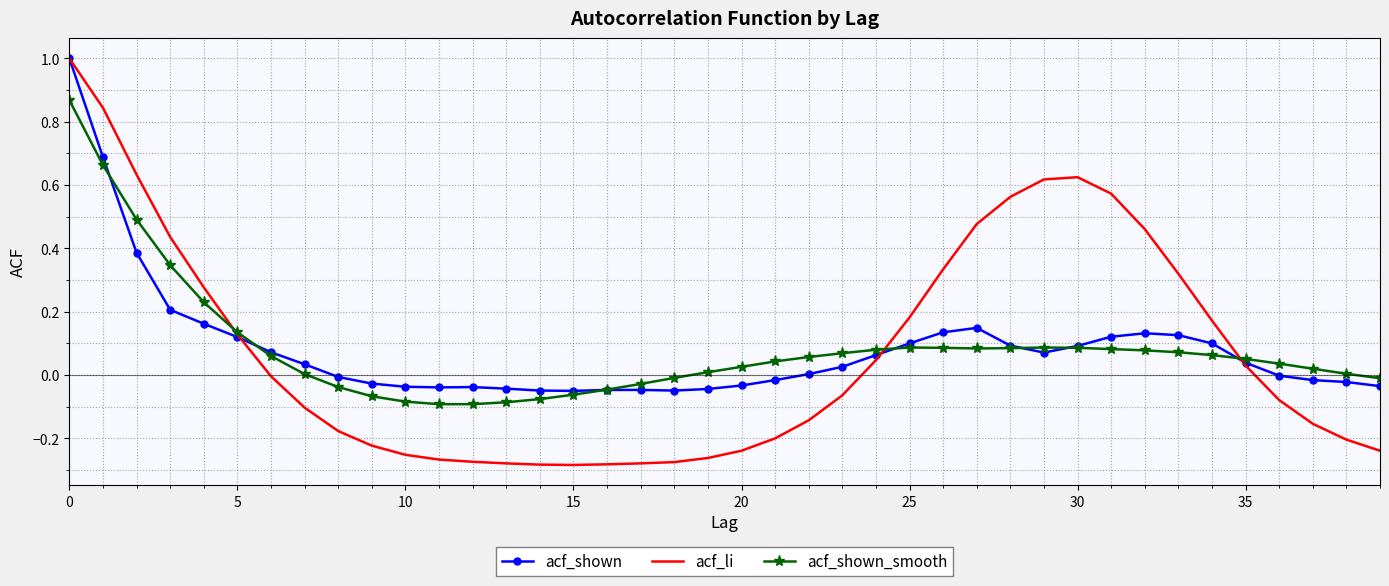

What are all the series names shown in the legend?

acf_shown, acf_li, acf_shown_smooth